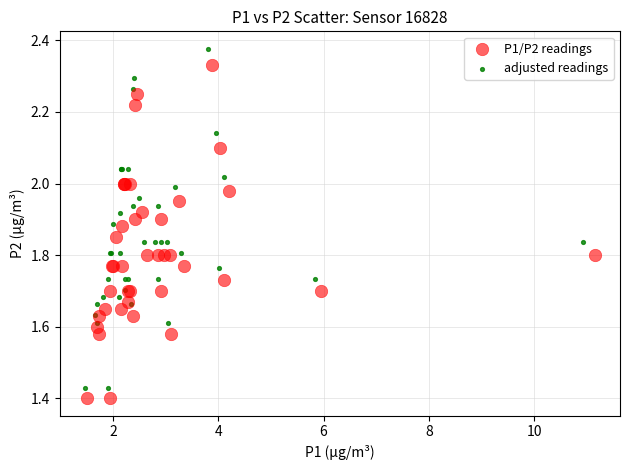

Which series has the widest spread of Y values?

adjusted readings